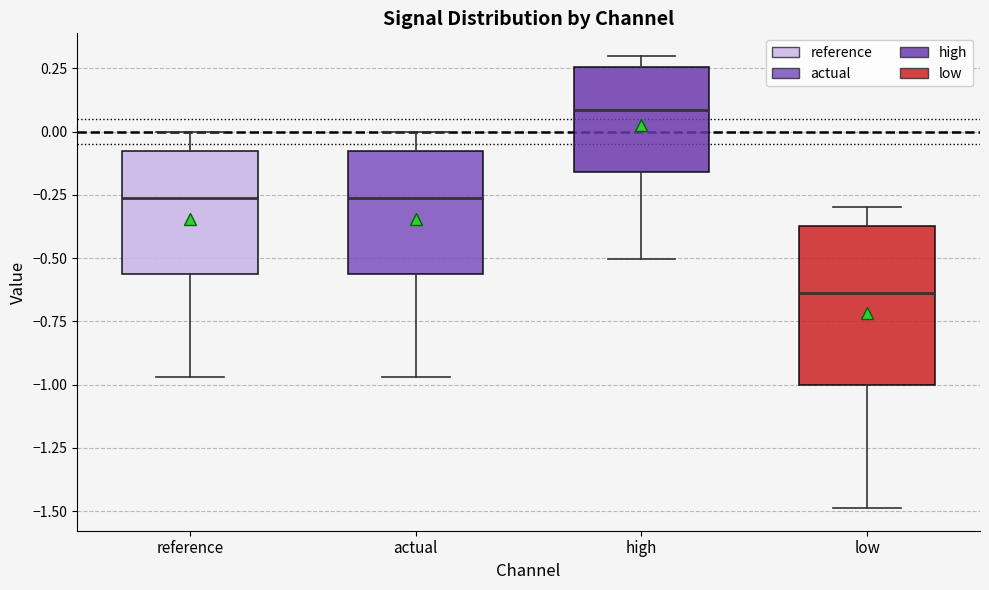

Which box has the lowest median line?

low